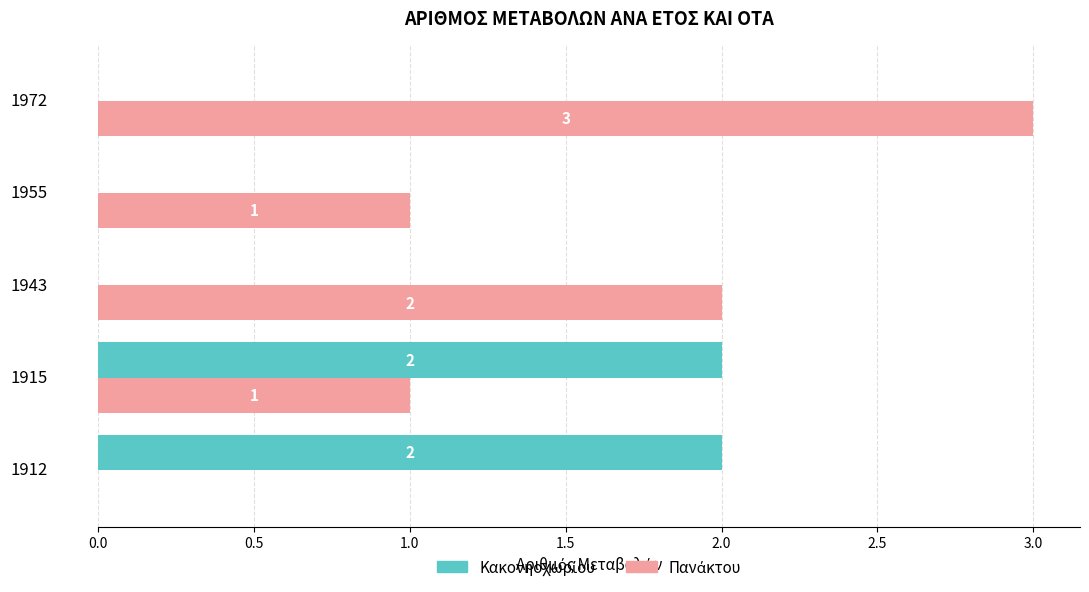

What is the greatest value displayed?

3